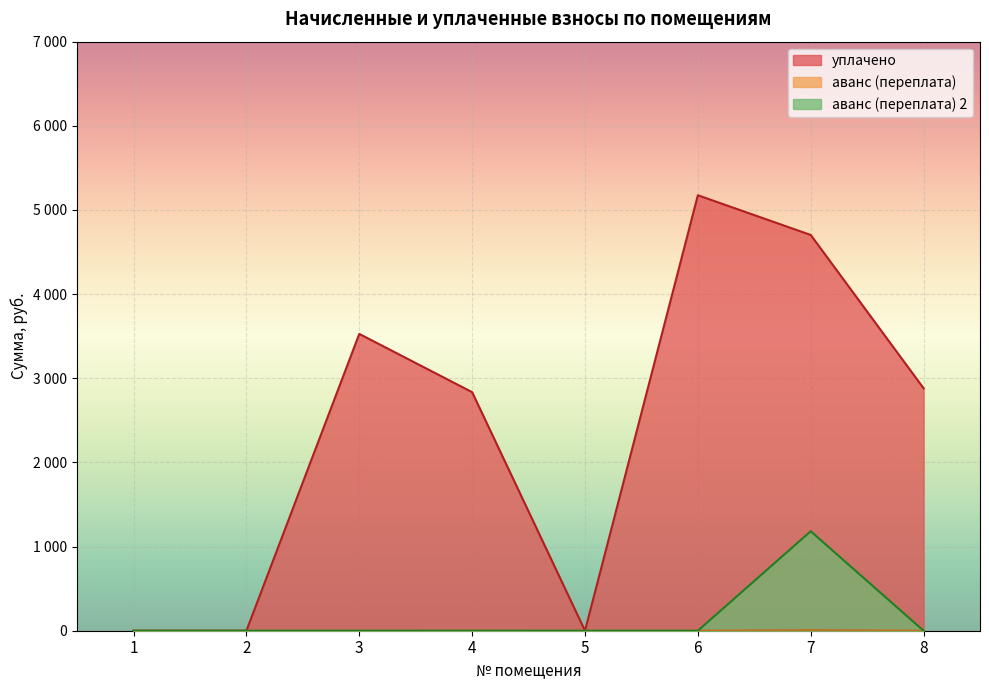

Rank the series at 8 from highest to lowest value.

уплачено, аванс (переплата), аванс (переплата) 2